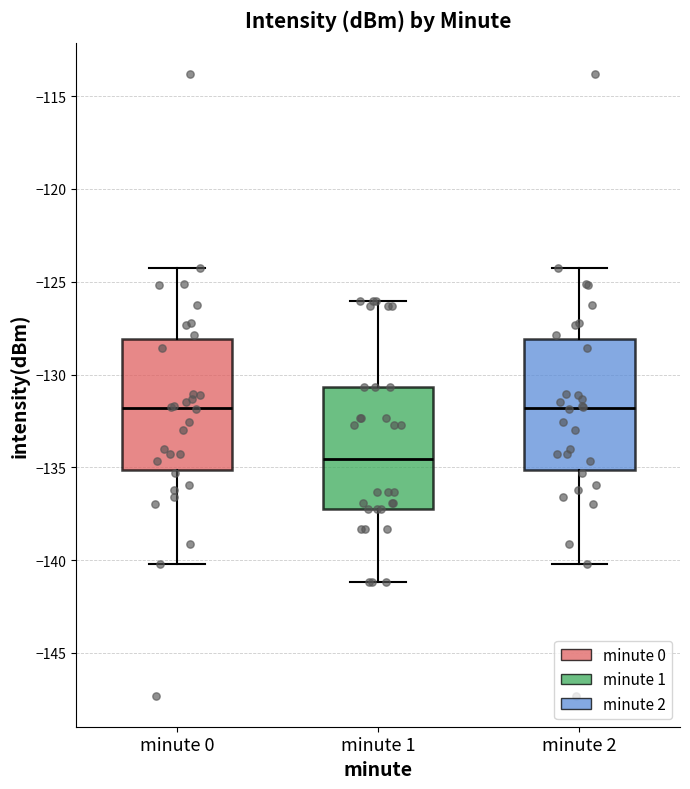

Where does the upper whisker of the box for minute 1 end on the y-axis? The values are not printed on the chart, so give them approximately, as read against the axis.

-126.0